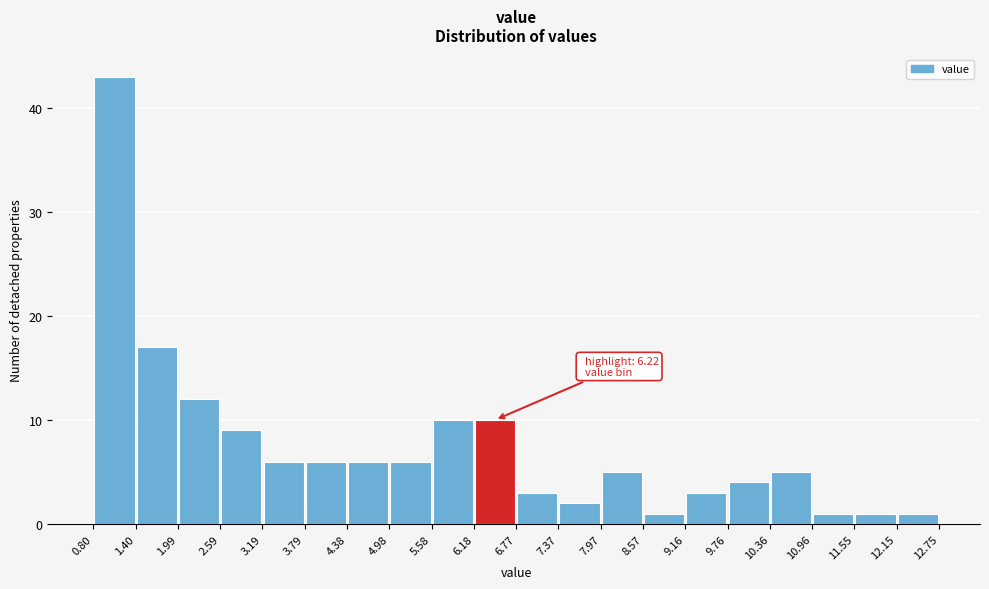

Over which range of the x-axis is the bar tallest?

0.80 to 1.40